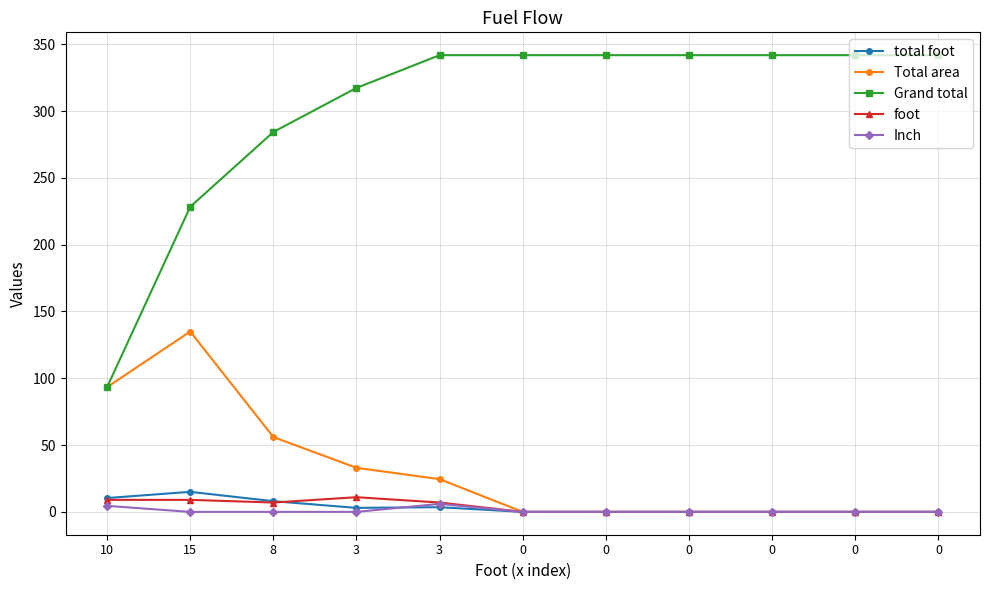

What is the sum of all Inch values?

10.5